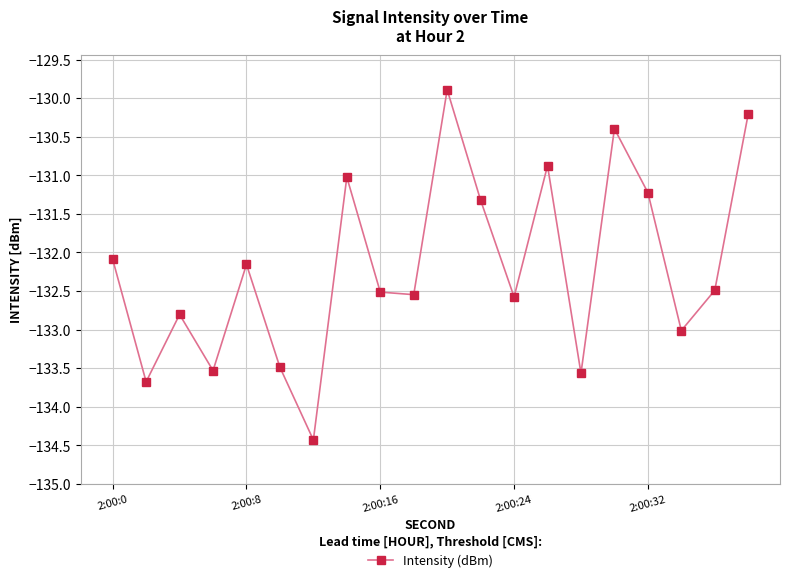

What is the maximum value shown in the chart?

-129.9